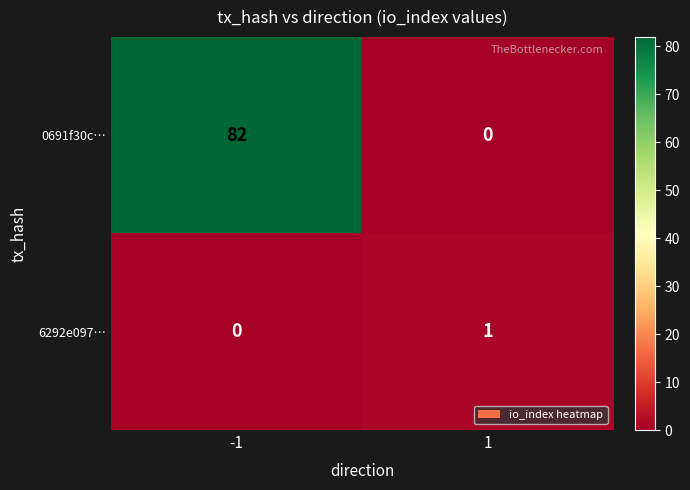

Is it true that 0691f30c… equals 38 at -1?

False